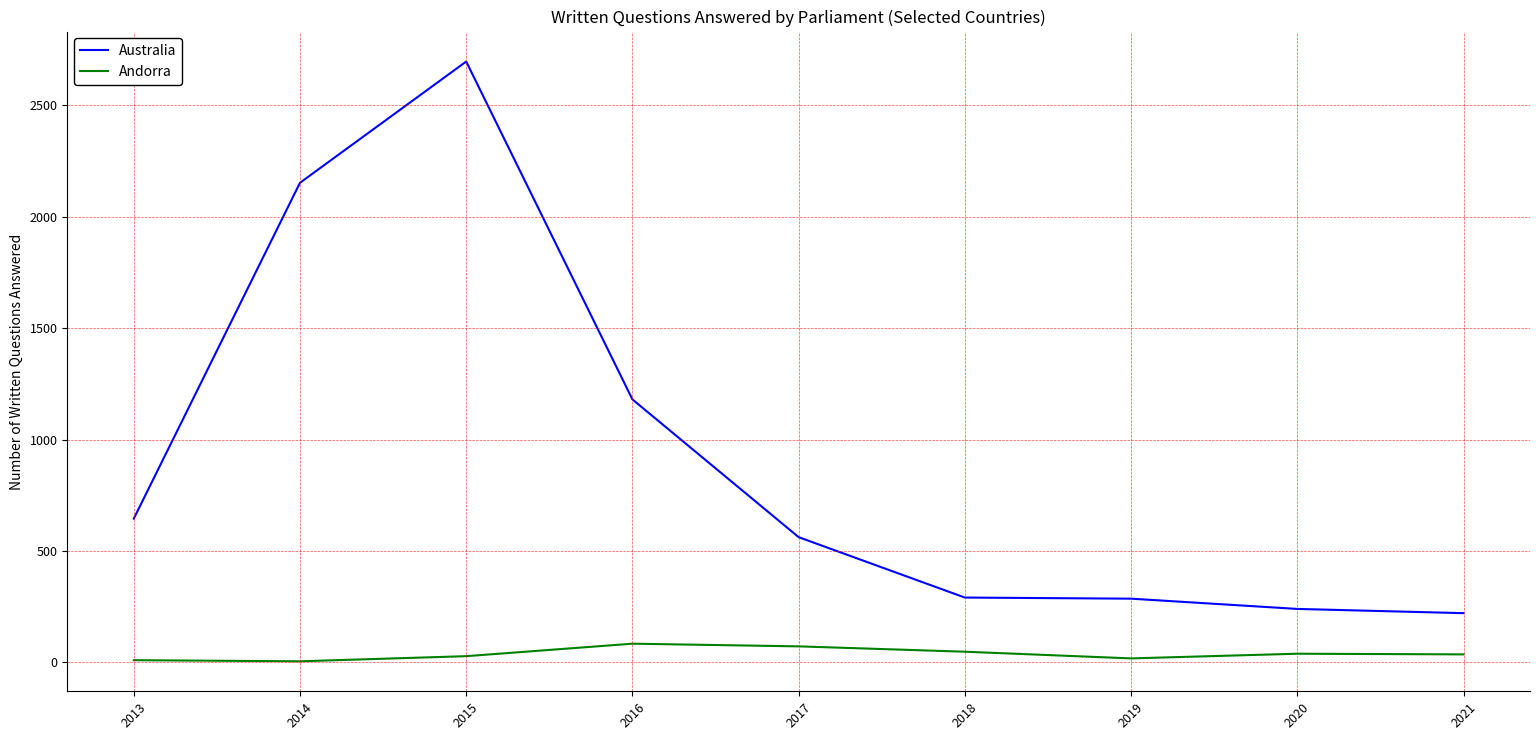

True or false: Andorra has a value of 10 at 2013.

True